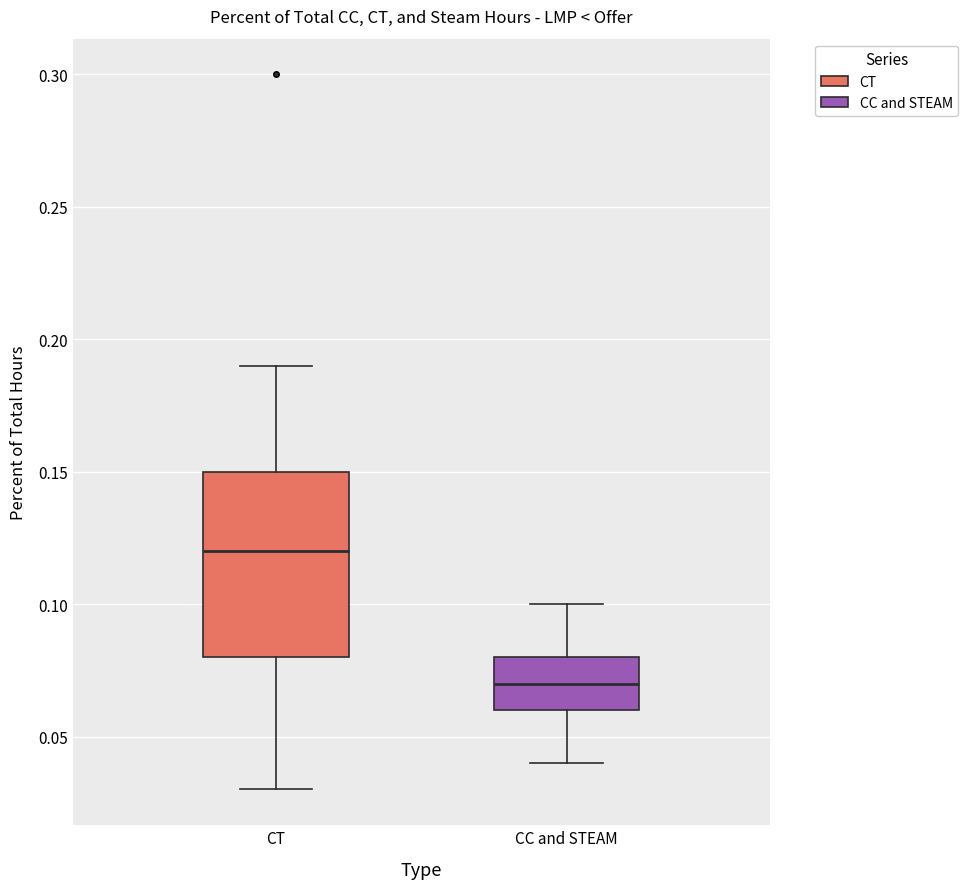

Reading left to right, transcribe this box plot: for each box, give where its median line is, the range the box spans, and where its two whiskers end, as read against the y-axis. The values are not printed on the chart, so give them approximately, as read against the axis.

CT: median 0.12, box 0.08 to 0.15, whiskers 0.03 to 0.19
CC and STEAM: median 0.07, box 0.06 to 0.08, whiskers 0.04 to 0.10